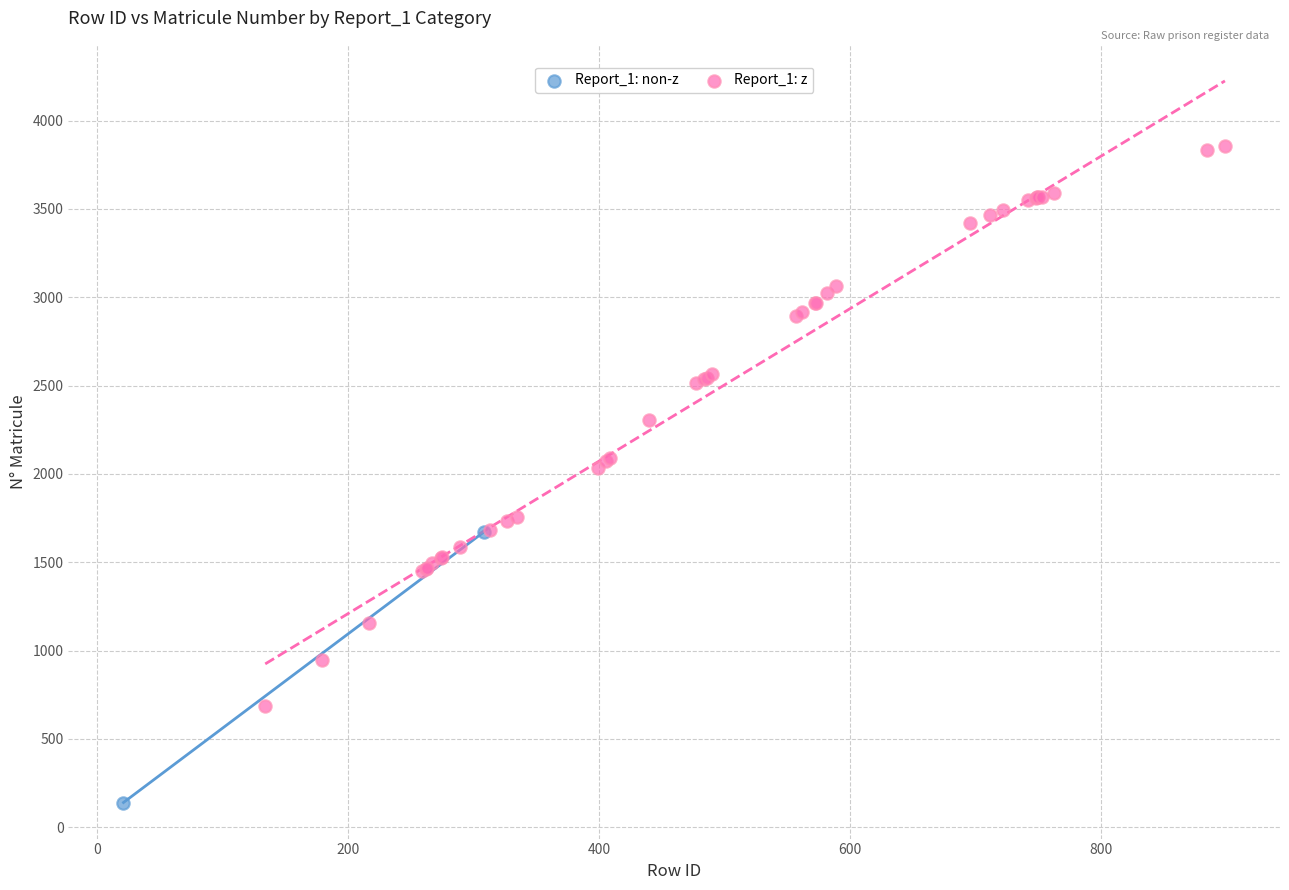

What are all the series names shown in the legend?

Report_1: non-z, Report_1: z